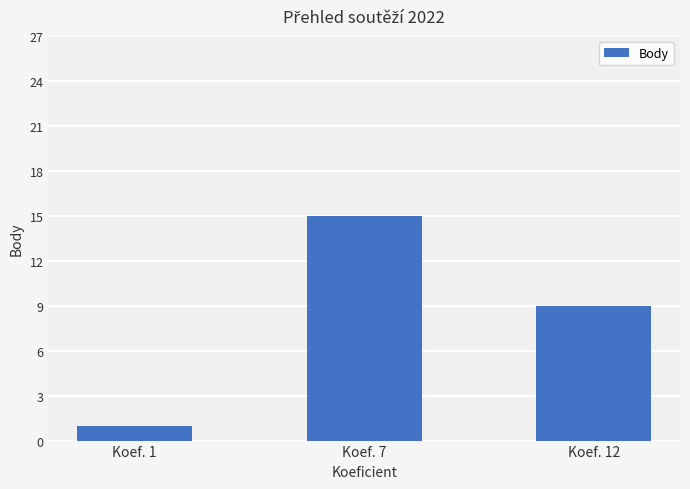

What is the change in value from Koef. 1 to Koef. 12?

+8